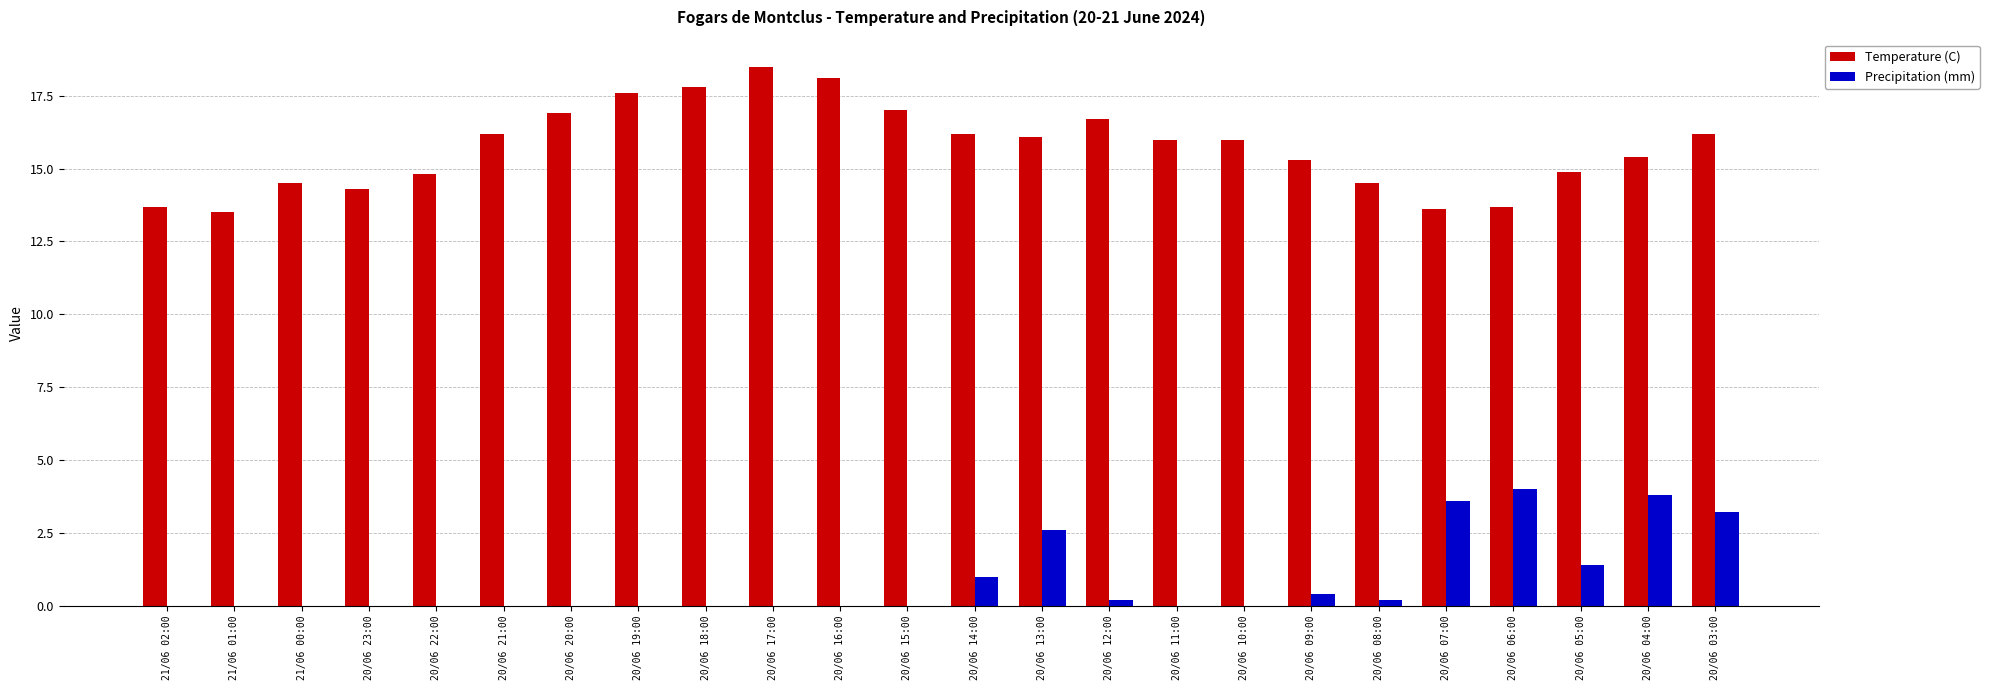

What is the maximum value shown in the chart?

18.5